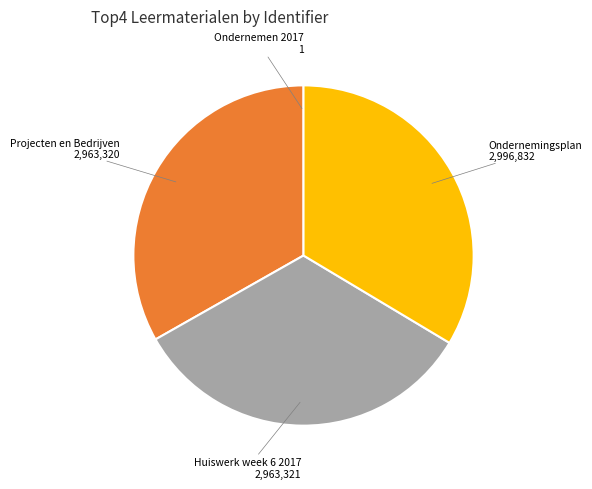

Is there a majority slice in this chart?

No